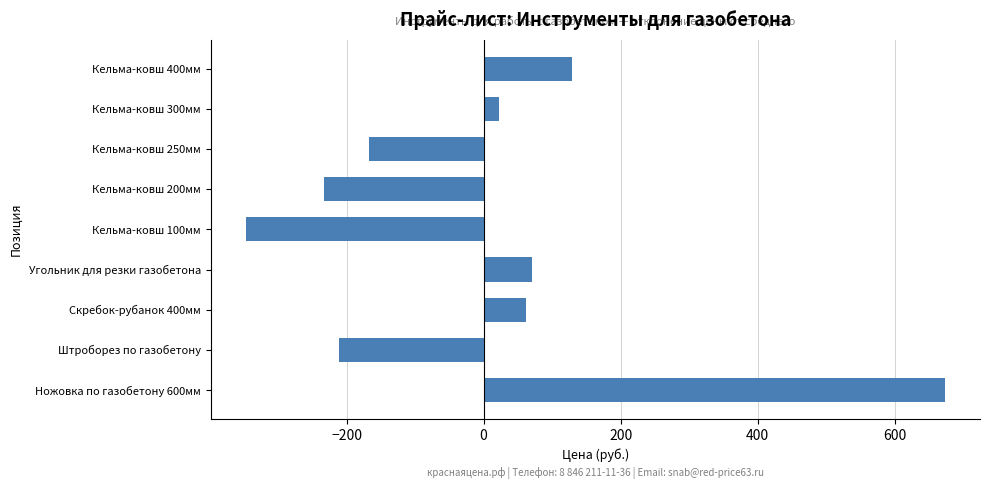

Does the chart contain stacked bars?

No